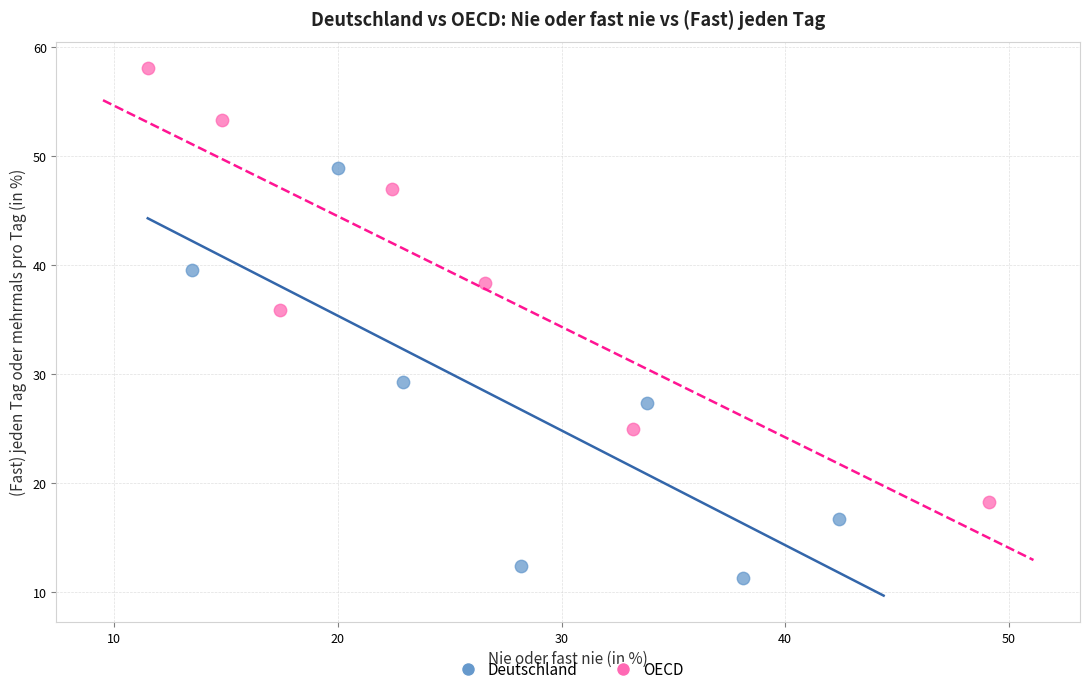

What are all the series names shown in the legend?

Deutschland, OECD